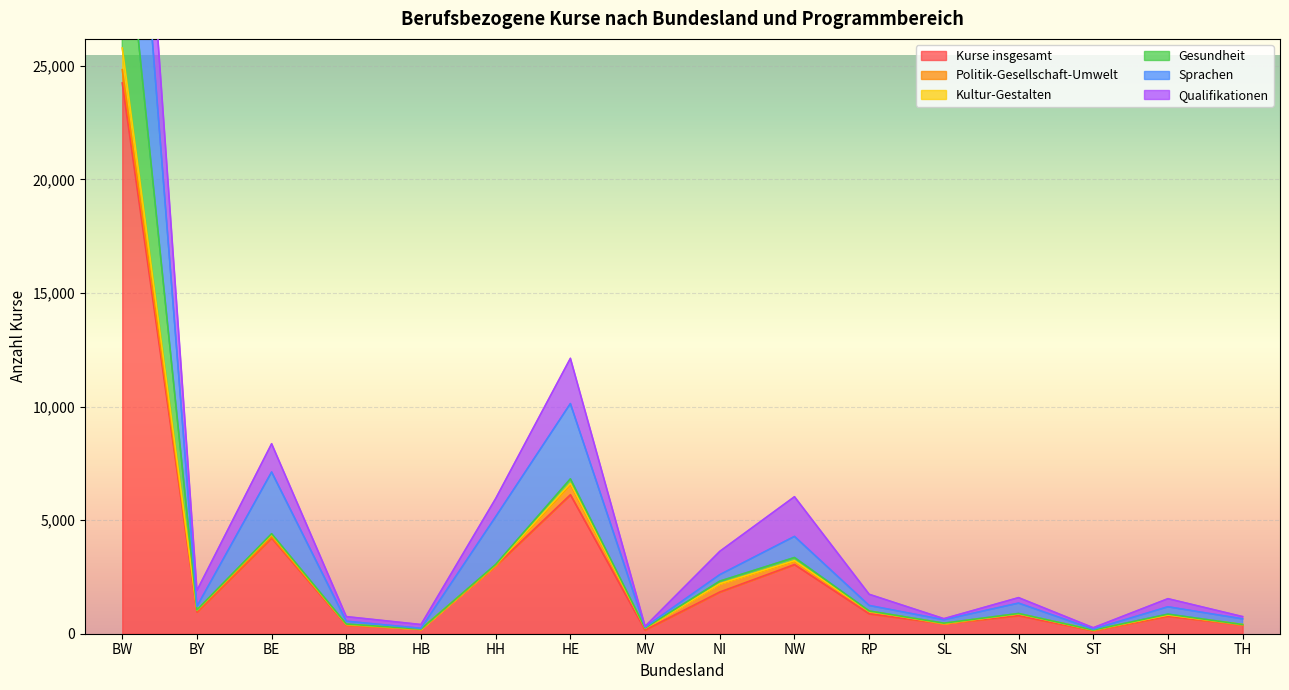

At which label does Kultur-Gestalten first exceed 1001?

BW